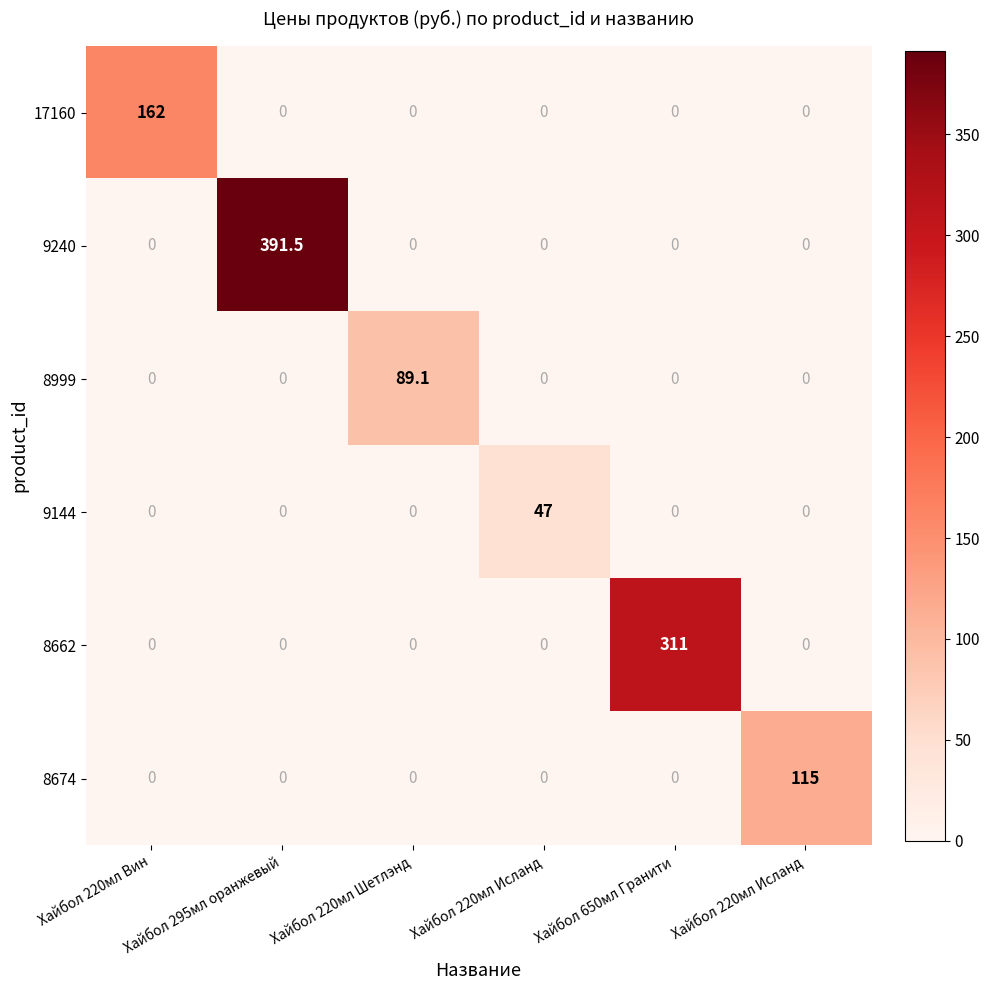

Reading left to right, list all the values displayed in this chart.

17160: Хайбол 220мл Вин=162.0	Хайбол 295мл оранжевый=0.0	Хайбол 220мл Шетлэнд=0.0	Хайбол 220мл Исланд=0.0	Хайбол 650мл Гранити=0.0	Хайбол 220мл Исланд=0.0
9240: Хайбол 220мл Вин=0.0	Хайбол 295мл оранжевый=391.5	Хайбол 220мл Шетлэнд=0.0	Хайбол 220мл Исланд=0.0	Хайбол 650мл Гранити=0.0	Хайбол 220мл Исланд=0.0
8999: Хайбол 220мл Вин=0.0	Хайбол 295мл оранжевый=0.0	Хайбол 220мл Шетлэнд=89.1	Хайбол 220мл Исланд=0.0	Хайбол 650мл Гранити=0.0	Хайбол 220мл Исланд=0.0
9144: Хайбол 220мл Вин=0.0	Хайбол 295мл оранжевый=0.0	Хайбол 220мл Шетлэнд=0.0	Хайбол 220мл Исланд=47.0	Хайбол 650мл Гранити=0.0	Хайбол 220мл Исланд=0.0
8662: Хайбол 220мл Вин=0.0	Хайбол 295мл оранжевый=0.0	Хайбол 220мл Шетлэнд=0.0	Хайбол 220мл Исланд=0.0	Хайбол 650мл Гранити=311.0	Хайбол 220мл Исланд=0.0
8674: Хайбол 220мл Вин=0.0	Хайбол 295мл оранжевый=0.0	Хайбол 220мл Шетлэнд=0.0	Хайбол 220мл Исланд=0.0	Хайбол 650мл Гранити=0.0	Хайбол 220мл Исланд=115.0